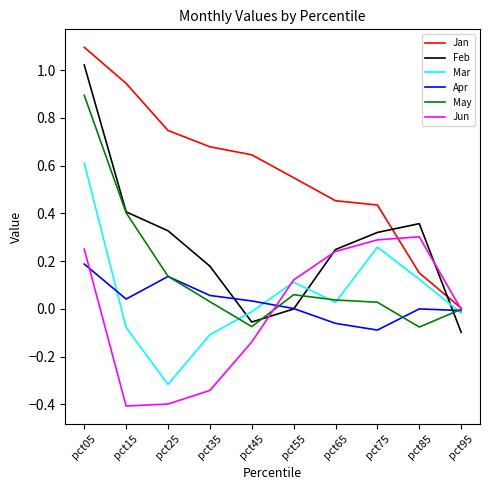

True or false: Mar and May intersect in this chart.

True